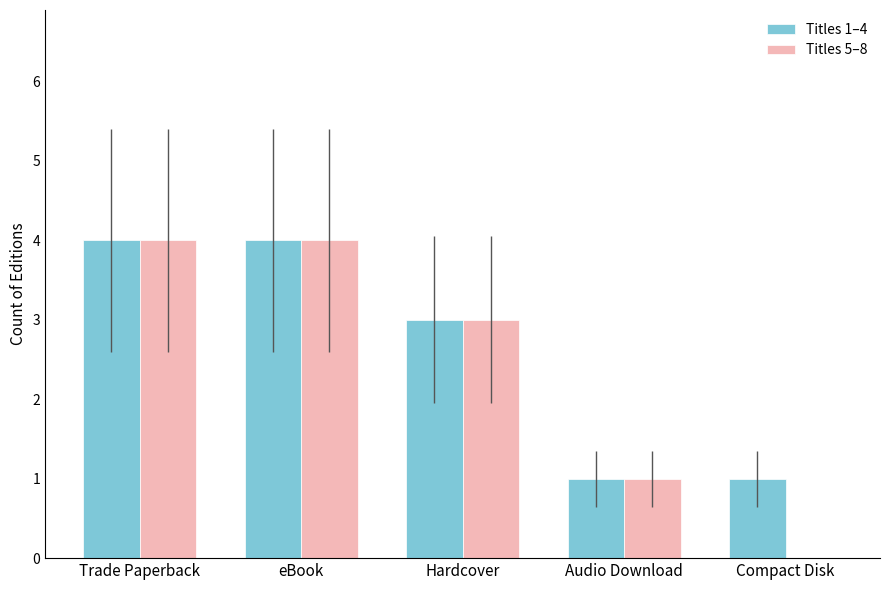

Reading left to right, list all the values displayed in this chart.

Titles 1–4: 4	4	3	1	1
Titles 5–8: 4	4	3	1	0